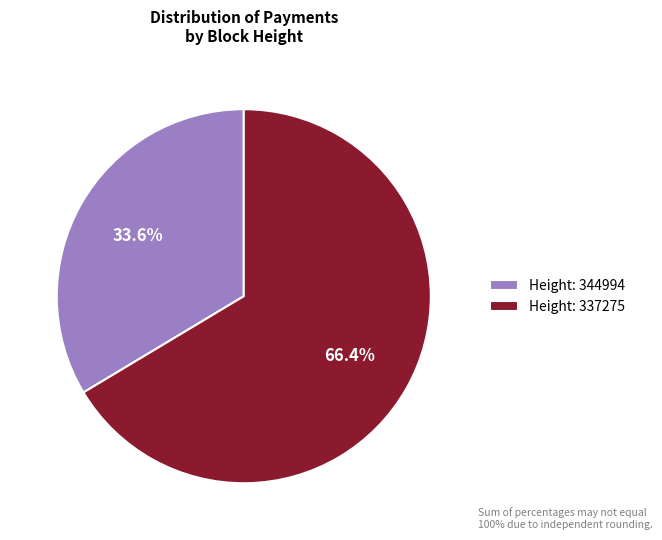

How many segments does this pie chart have?

2